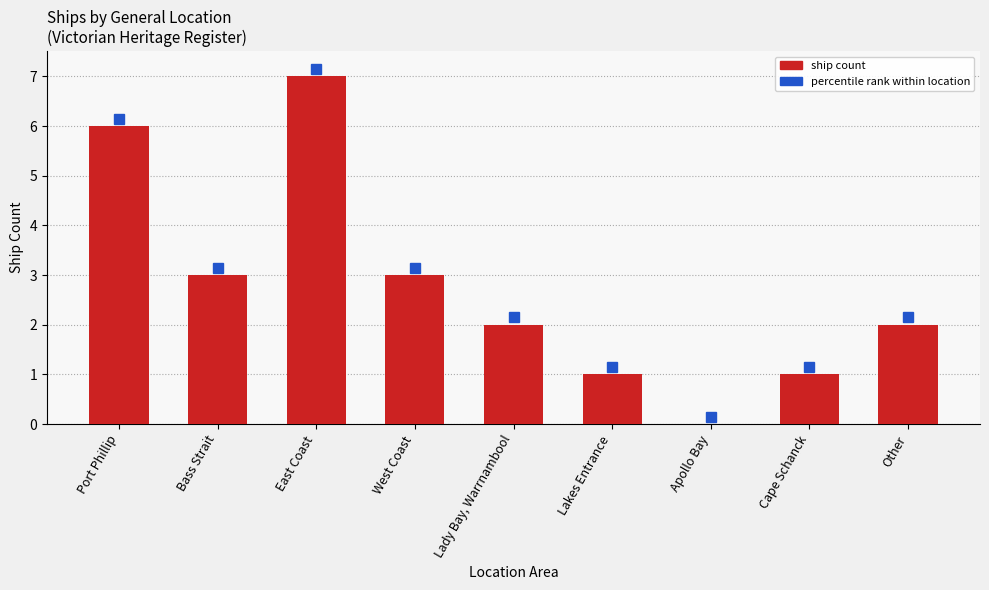

At which label does the data first exceed 2?

Port Phillip